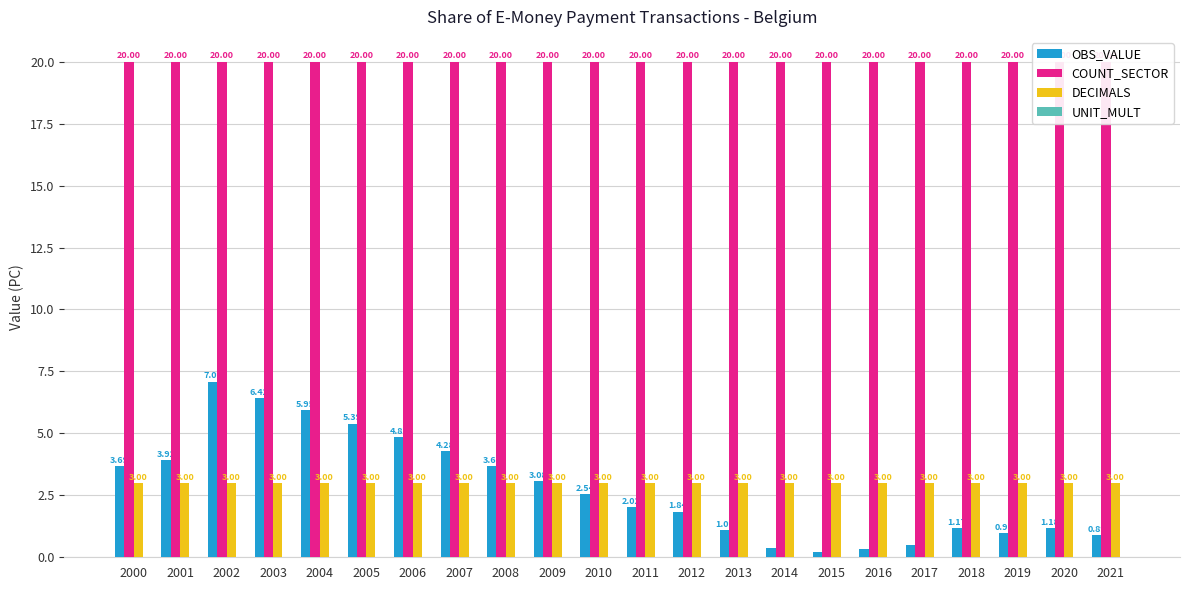

True or false: COUNT_SECTOR has a value of 20.0 at 2003.

True